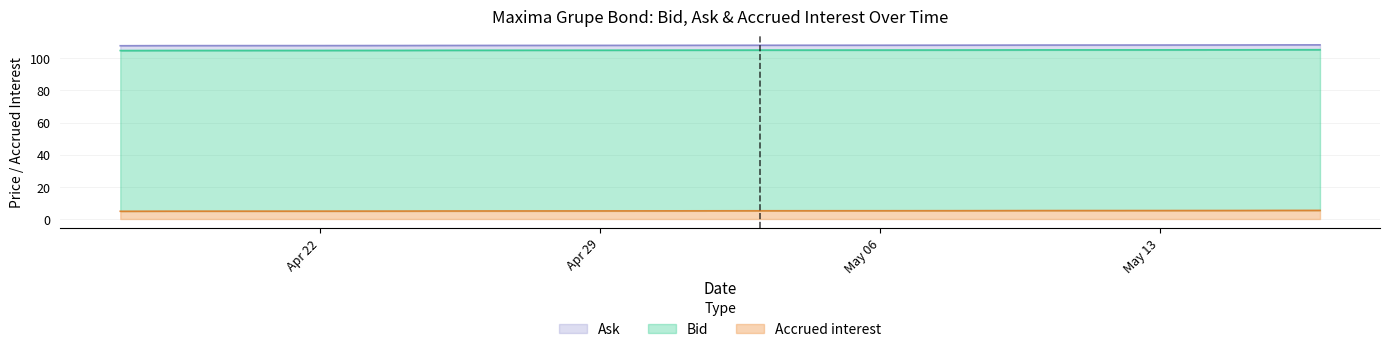

What is the greatest value displayed?

108.4